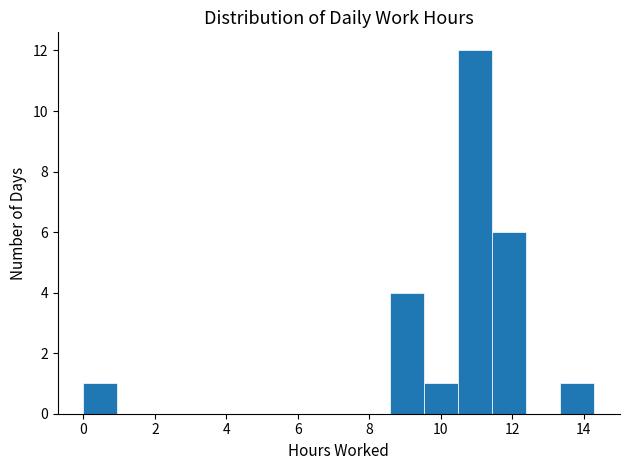

Reading left to right, transcribe this chart: for each bar, give the range it covers on the x-axis and its height. Neither the bar edges nor the heights are printed on the chart, so give them approximately, as read against the axes.

0.0 to 1.0: 1
1.0 to 2.0: 0
2.0 to 2.8: 0
2.8 to 3.8: 0
3.8 to 4.8: 0
4.8 to 5.8: 0
5.8 to 6.6: 0
6.6 to 7.6: 0
7.6 to 8.6: 0
8.6 to 9.6: 4
9.6 to 10.4: 1
10.4 to 11.4: 12
11.4 to 12.4: 6
12.4 to 13.4: 0
13.4 to 14.4: 1